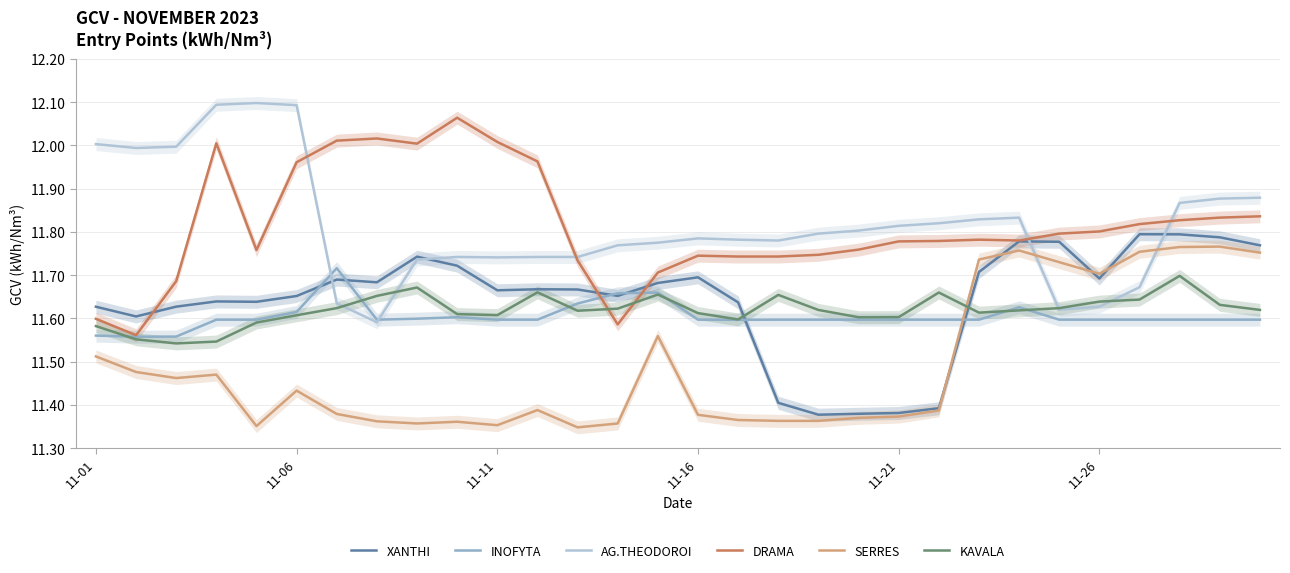

The value of SERRES at 18 is 11.4. True or false?

True